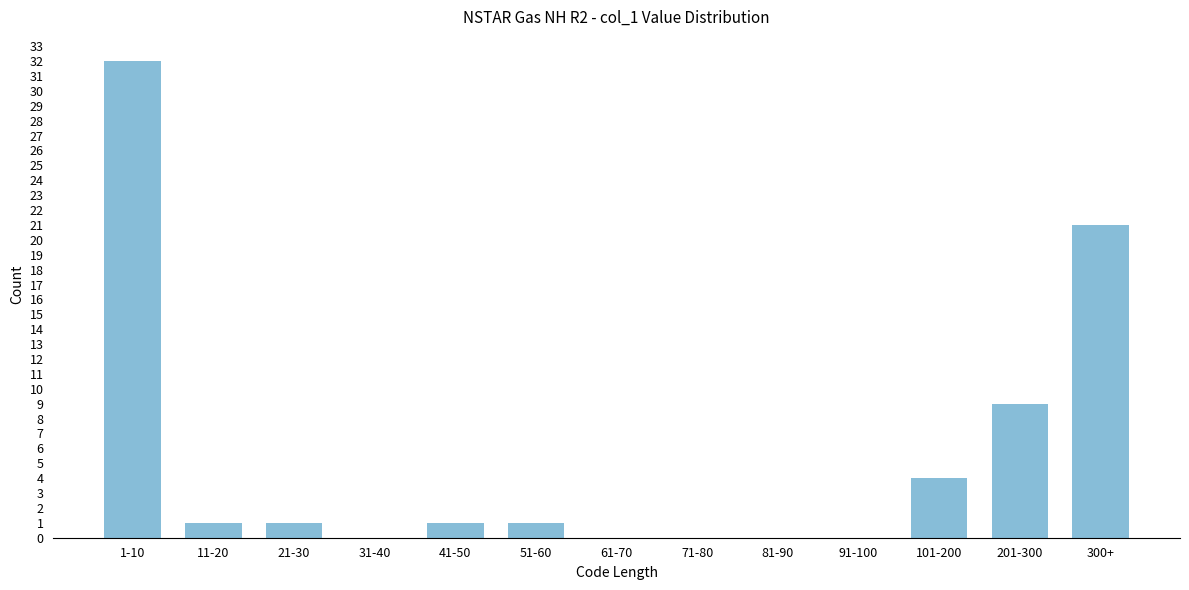

Reading left to right, transcribe all the data shown in this chart.

1-10=32	11-20=1	21-30=1	31-40=0	41-50=1	51-60=1	61-70=0	71-80=0	81-90=0	91-100=0	101-200=4	201-300=9	300+=21